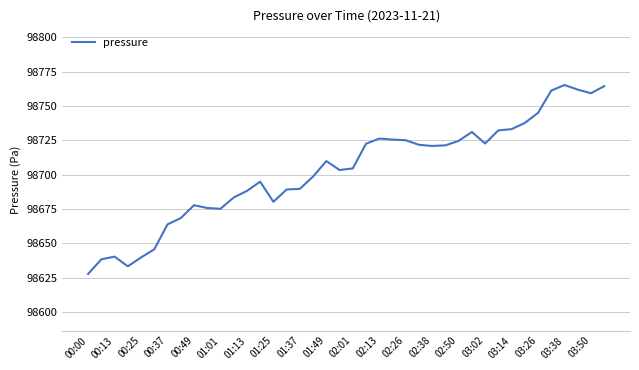

Does the chart have visible grid lines?

Yes